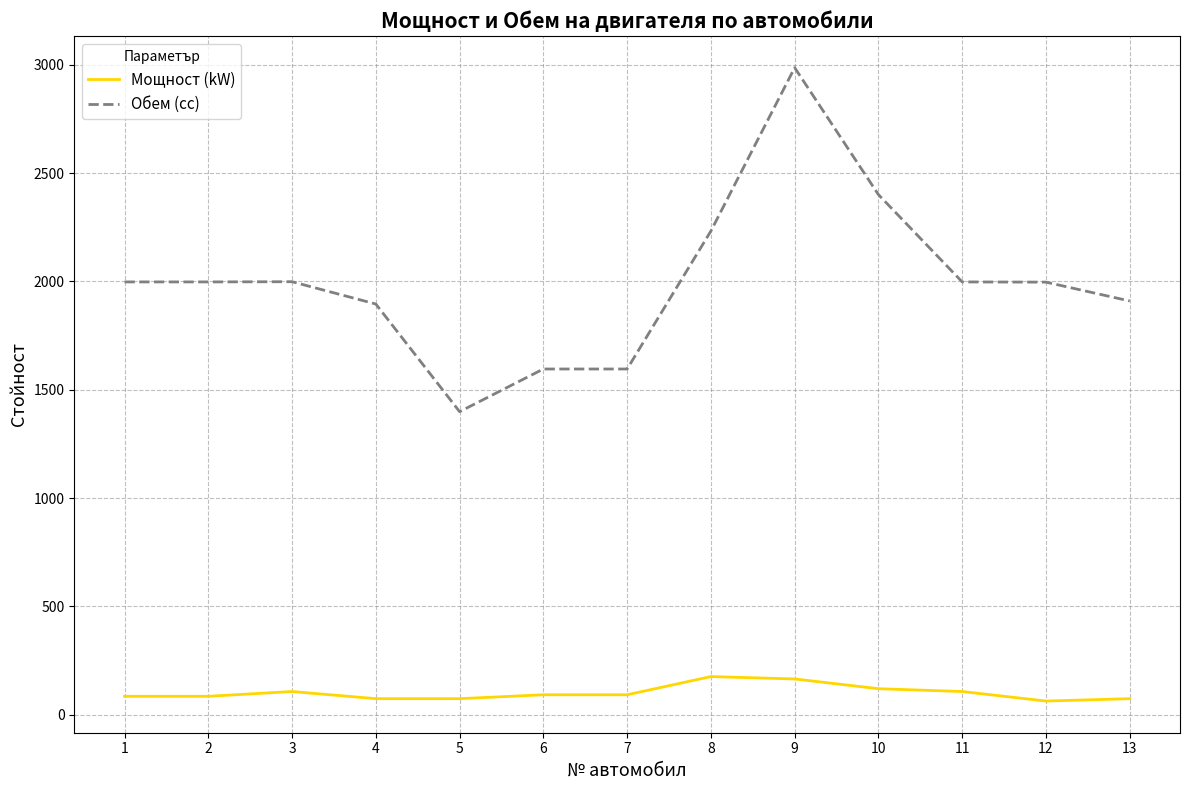

True or false: Мощност (kW) has more than 1 interior local peaks.

True